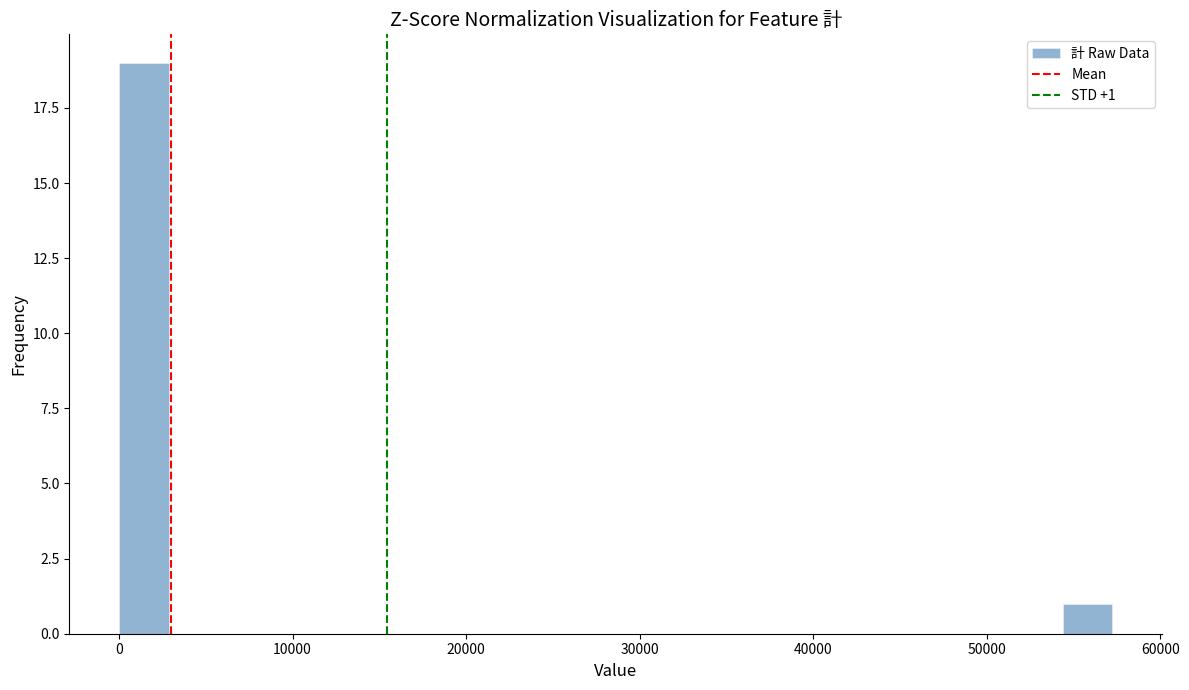

Read against the x-axis, roughly where is the centre of the tallest bar?

1000